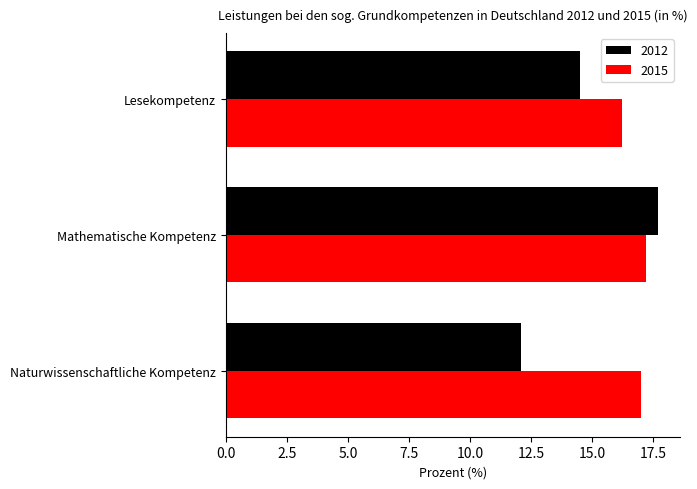

What is the difference between the second highest and minimum values in the 2015 series?

0.8